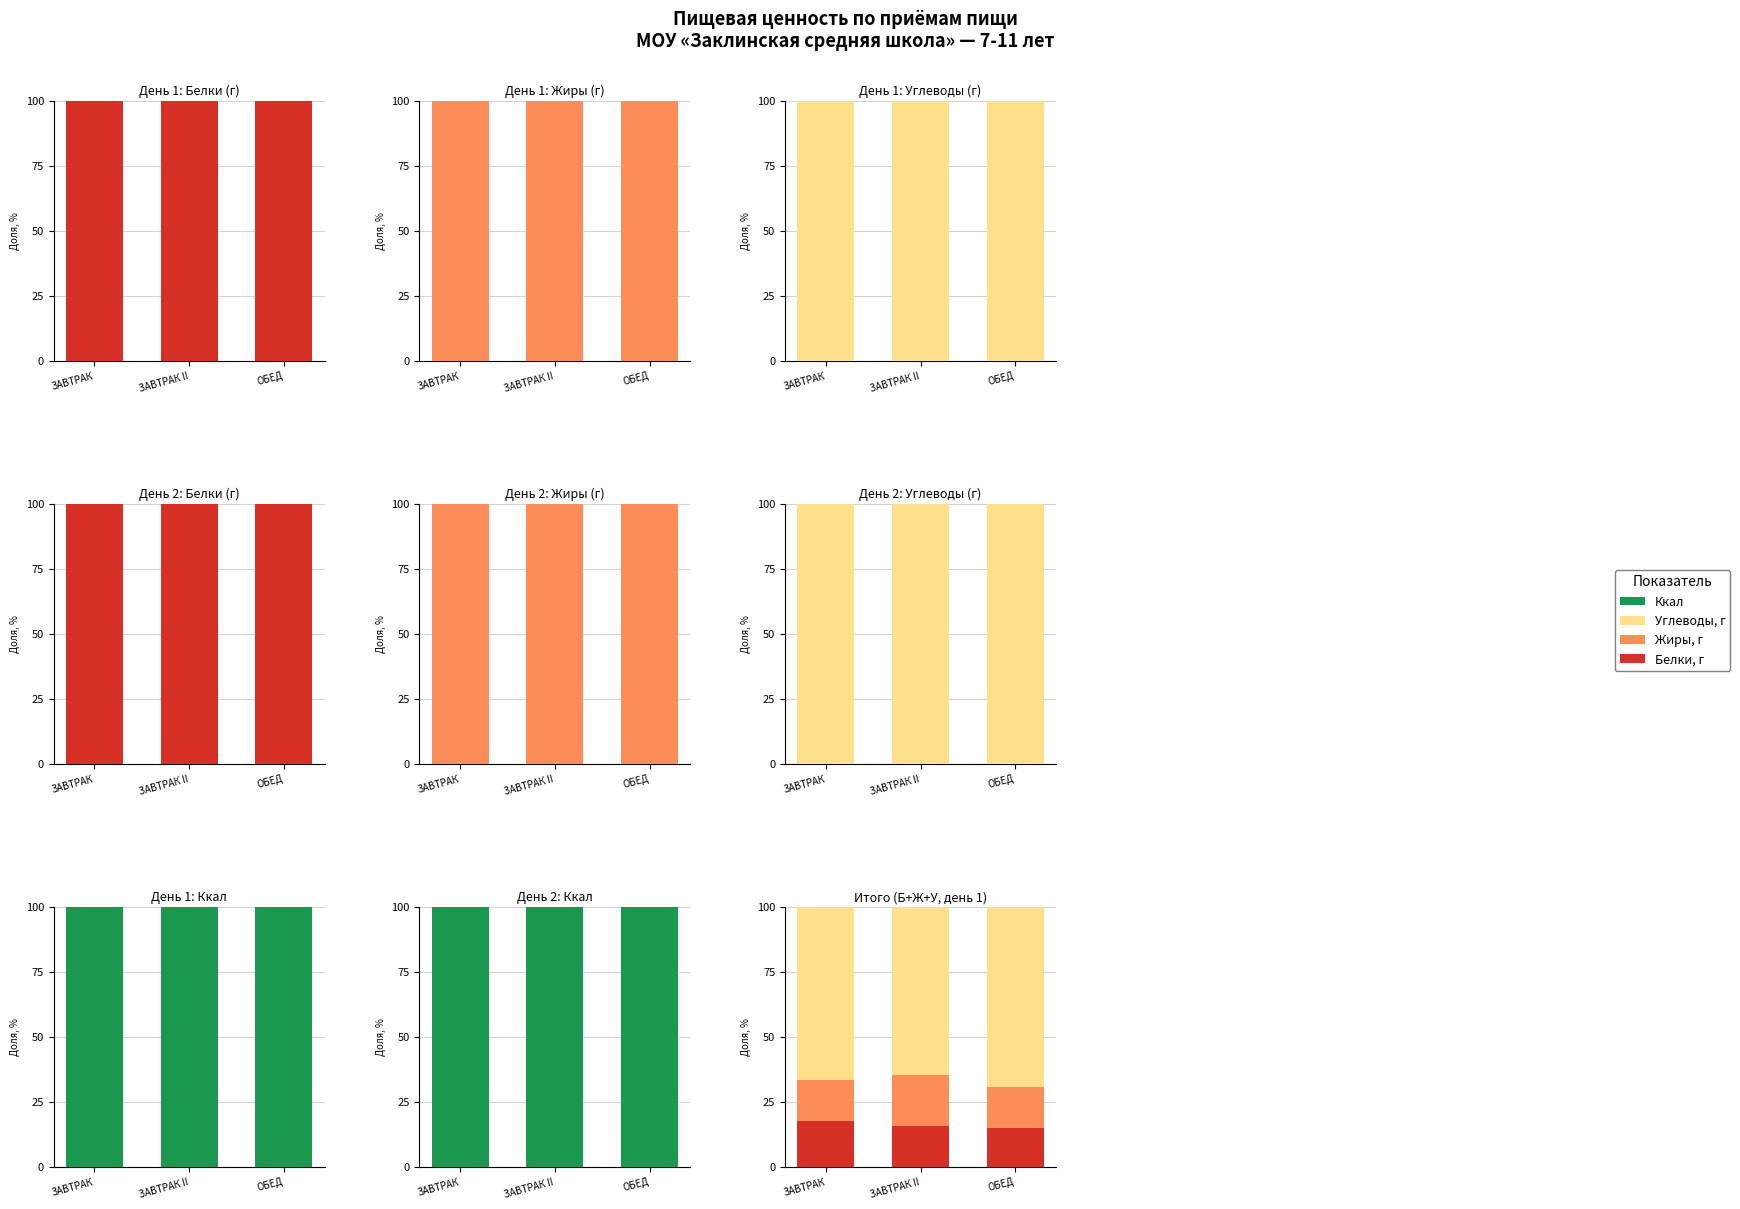

Reading right to left, transcribe all the data shown in this chart.

Белки, г: ОБЕД=15.0	ЗАВТРАК II=15.7	ЗАВТРАК=17.3
Жиры, г: ОБЕД=15.6	ЗАВТРАК II=19.6	ЗАВТРАК=16.1
Углеводы, г: ОБЕД=69.4	ЗАВТРАК II=64.8	ЗАВТРАК=66.6
Ккал: ОБЕД=100.0	ЗАВТРАК II=100.0	ЗАВТРАК=100.0